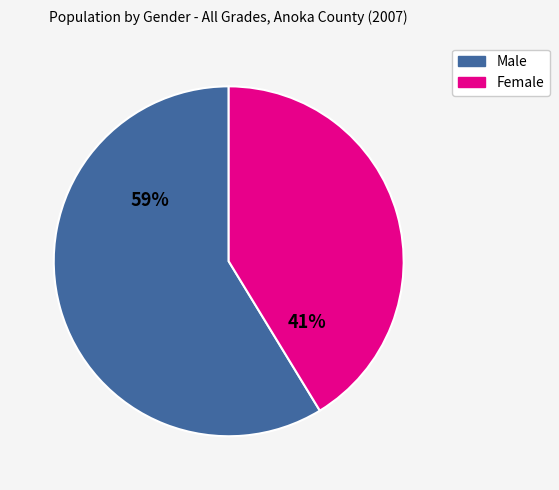

Does any single category account for the majority?

Yes